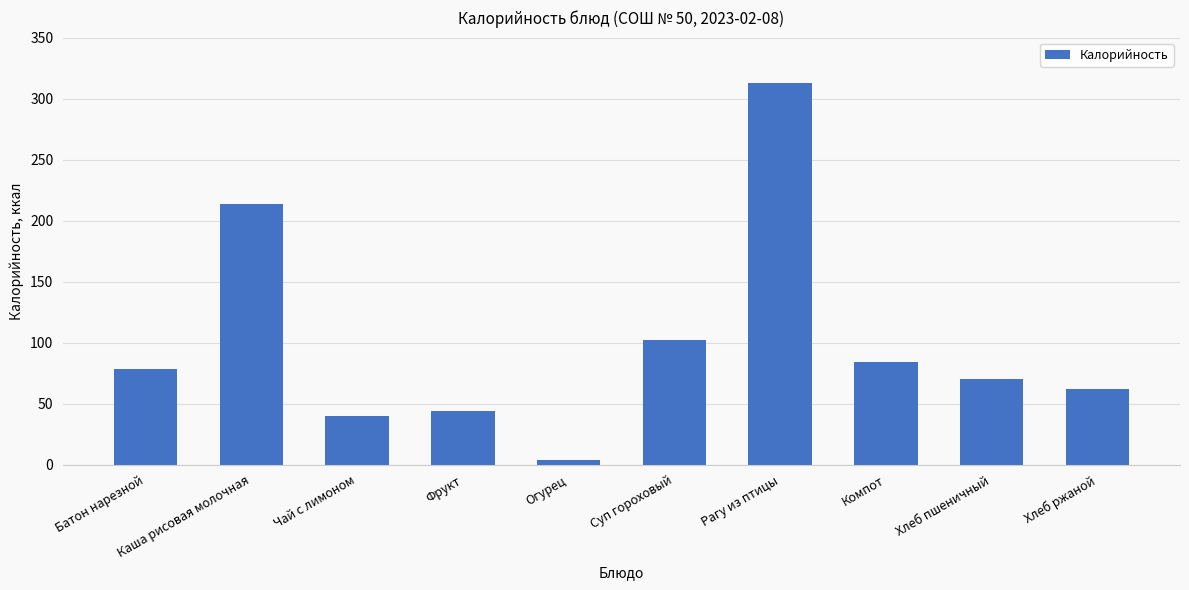

Rank the categories by value from lowest to highest.

Огурец, Чай с лимоном, Фрукт, Хлеб ржаной, Хлеб пшеничный, Батон нарезной, Компот, Суп гороховый, Каша рисовая молочная, Рагу из птицы